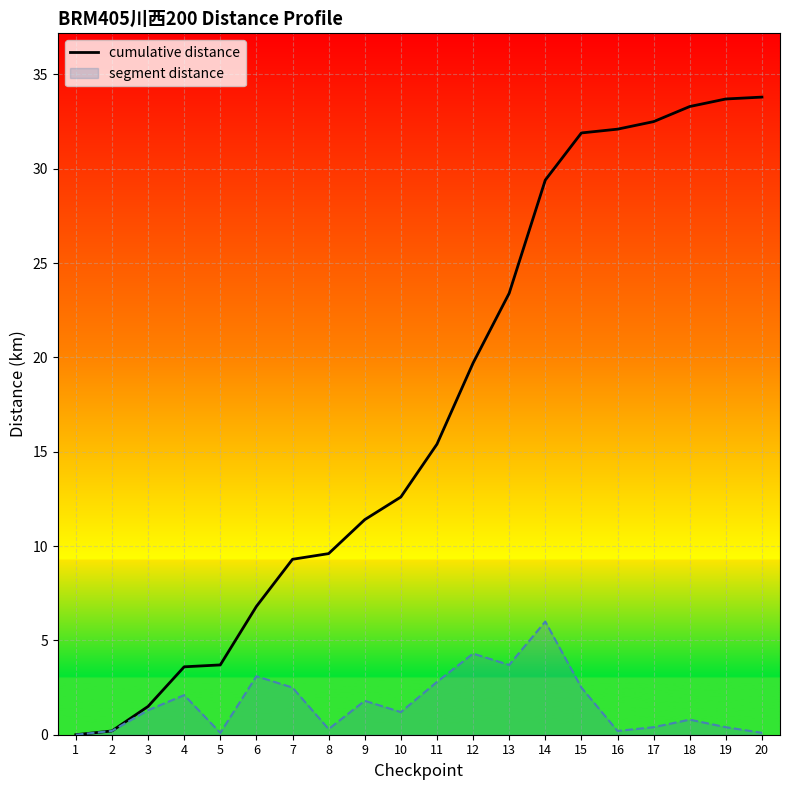

How many lines are shown in the chart?

2